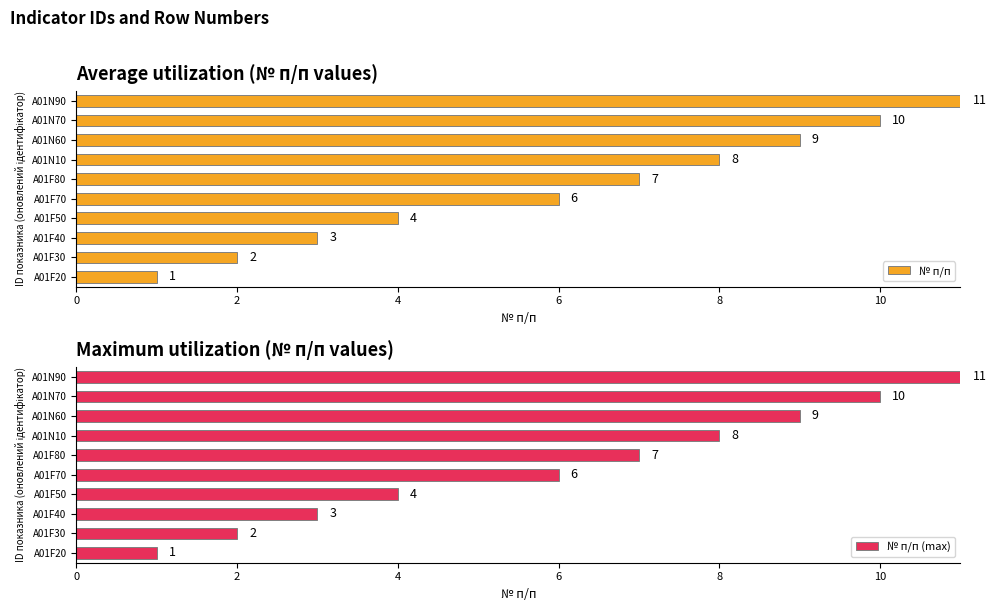

Which category has the highest value in the № п/п (max) series?

A01N90